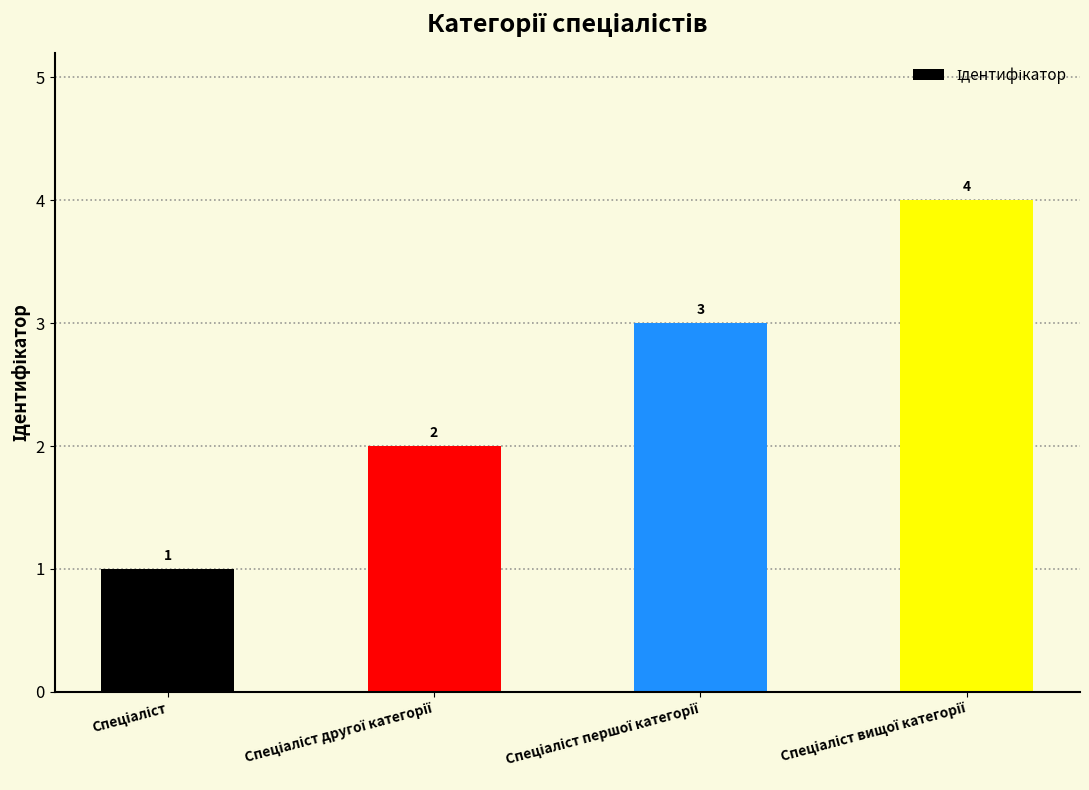

How many values are between 2 and 4?

3